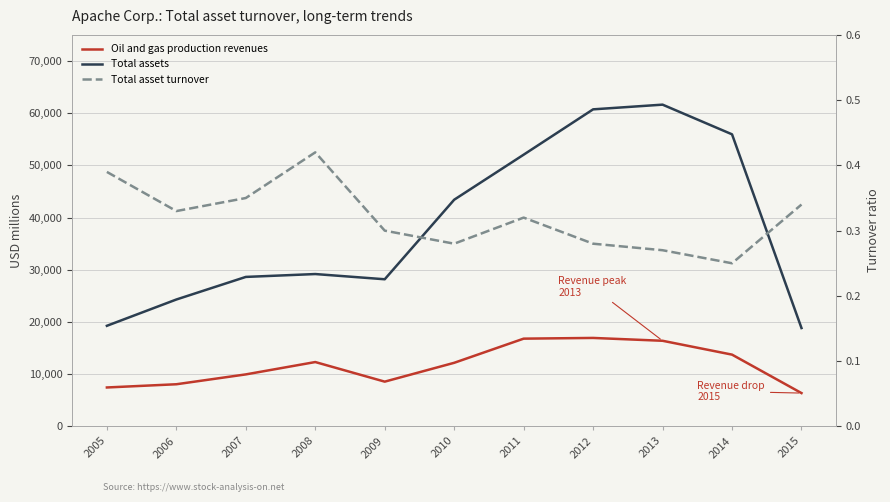

At which category is the sum across all series the highest?

2013